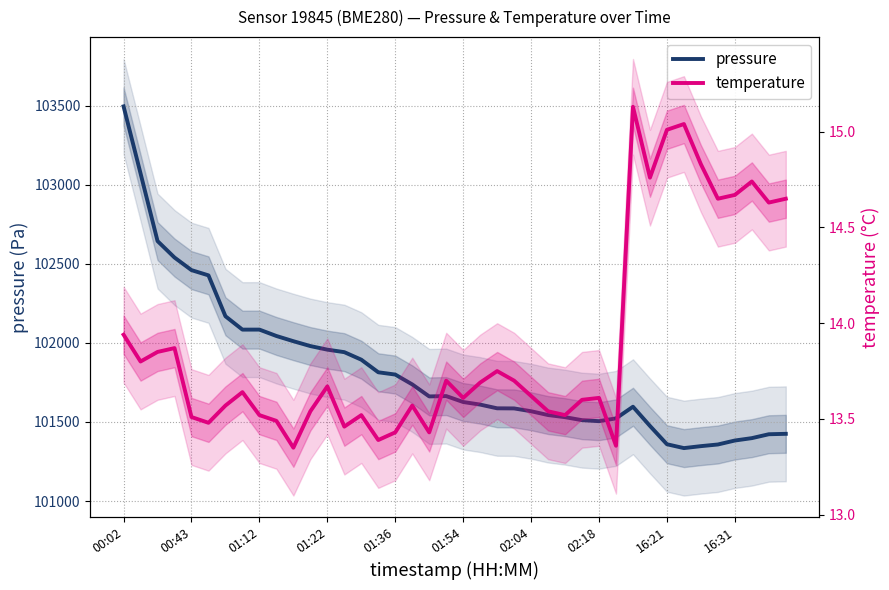

What is the average value of the temperature series?

13.9